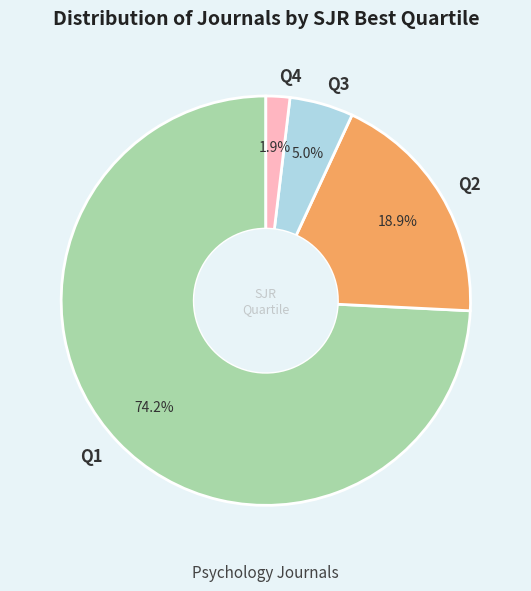

Which slice is the smallest?

Q4